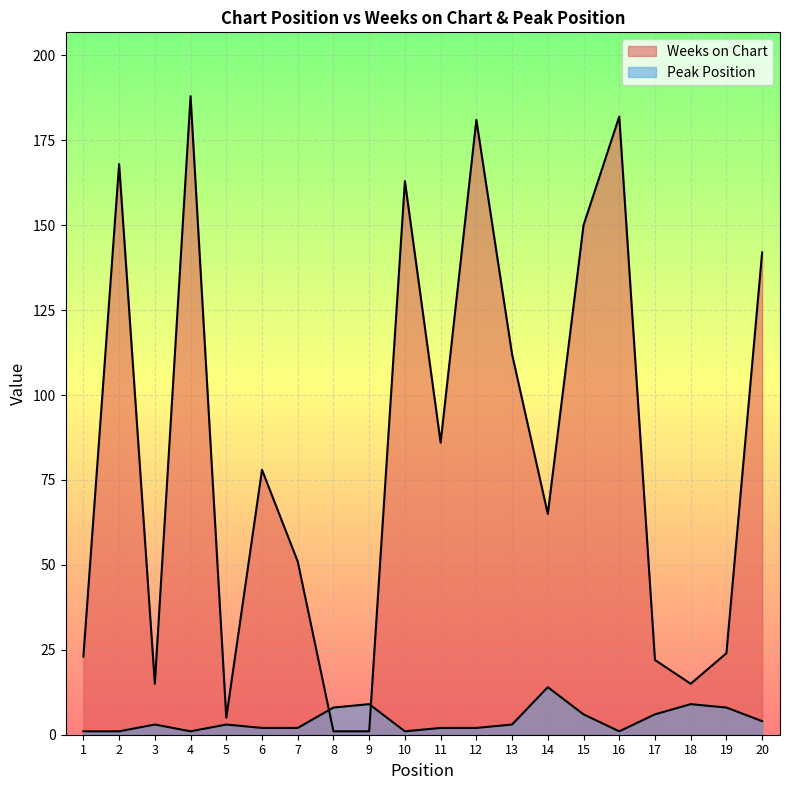

The Weeks on Chart series shows 1 at 8. True or false?

True